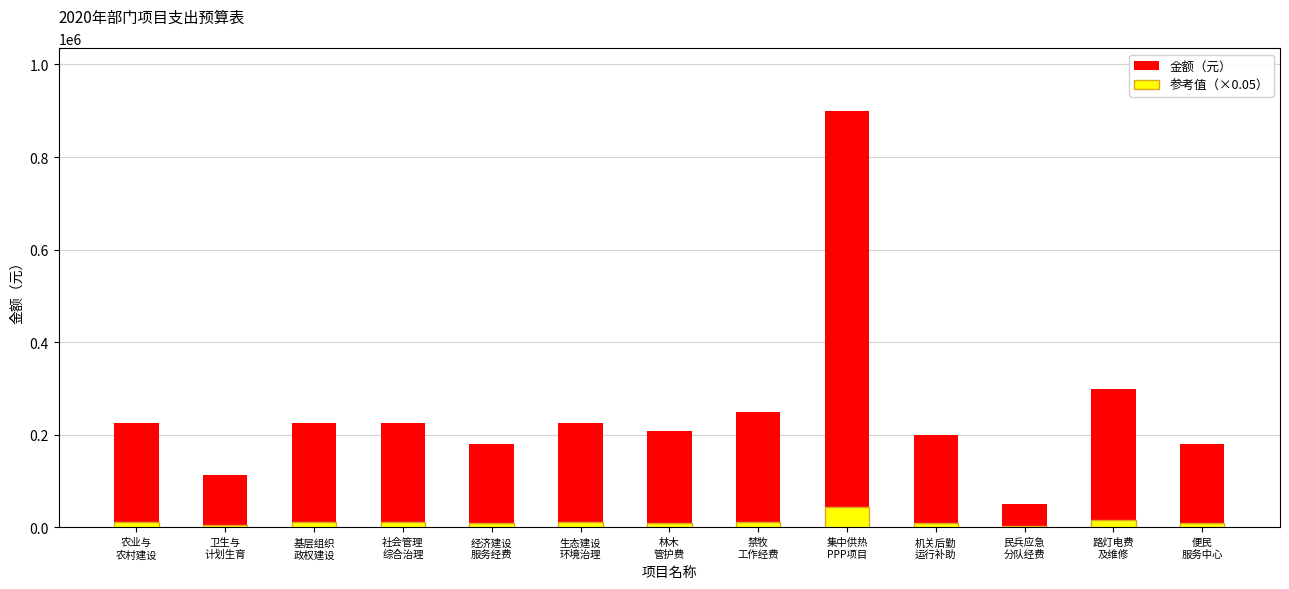

What is the label of the 2nd bar from the right?

路灯电费
及维修